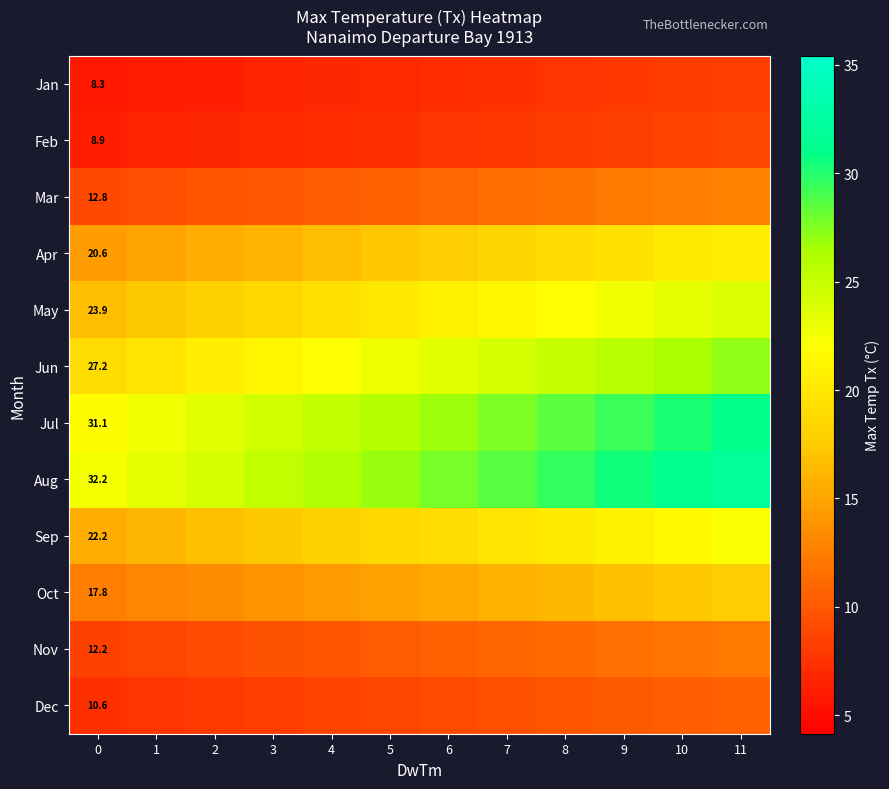

Which series has the widest spread of values?

Aug